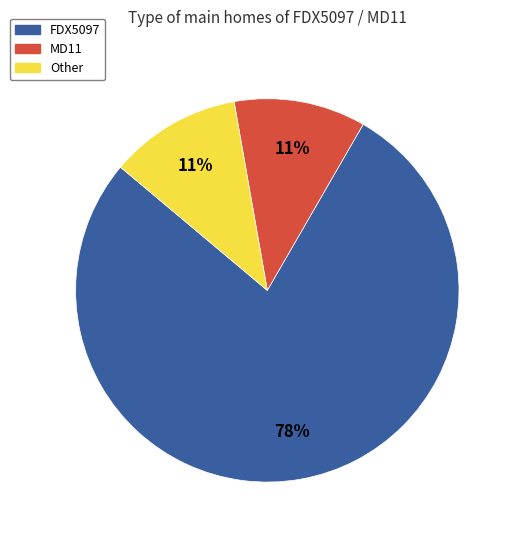

Which slice is the largest?

FDX5097